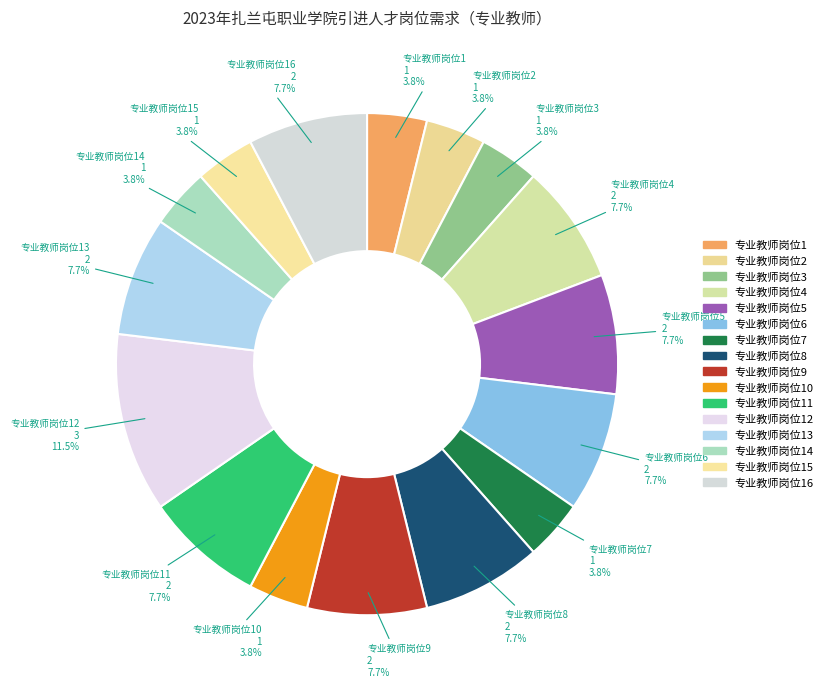

How many segments does this pie chart have?

16